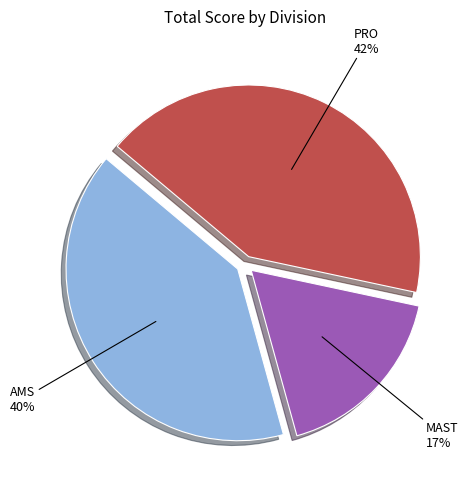

How many segments does this pie chart have?

3